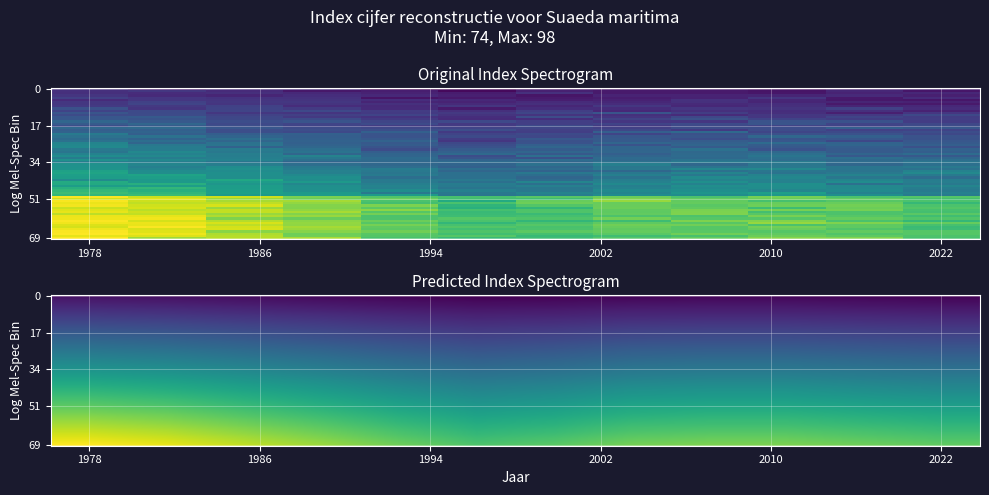

Where does the data first go above 47?

1978